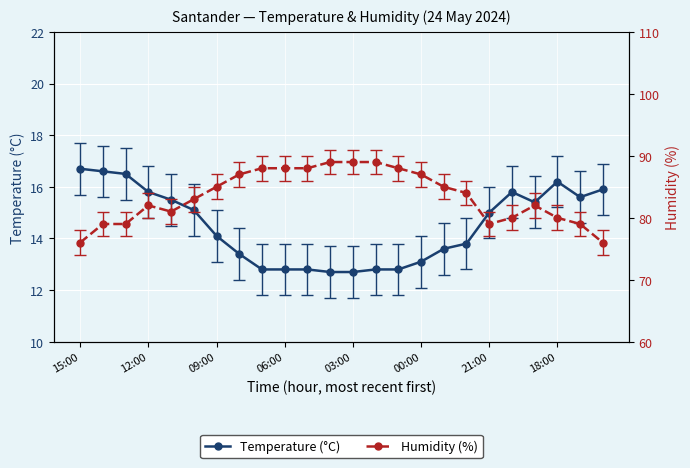

How many lines are shown in the chart?

2